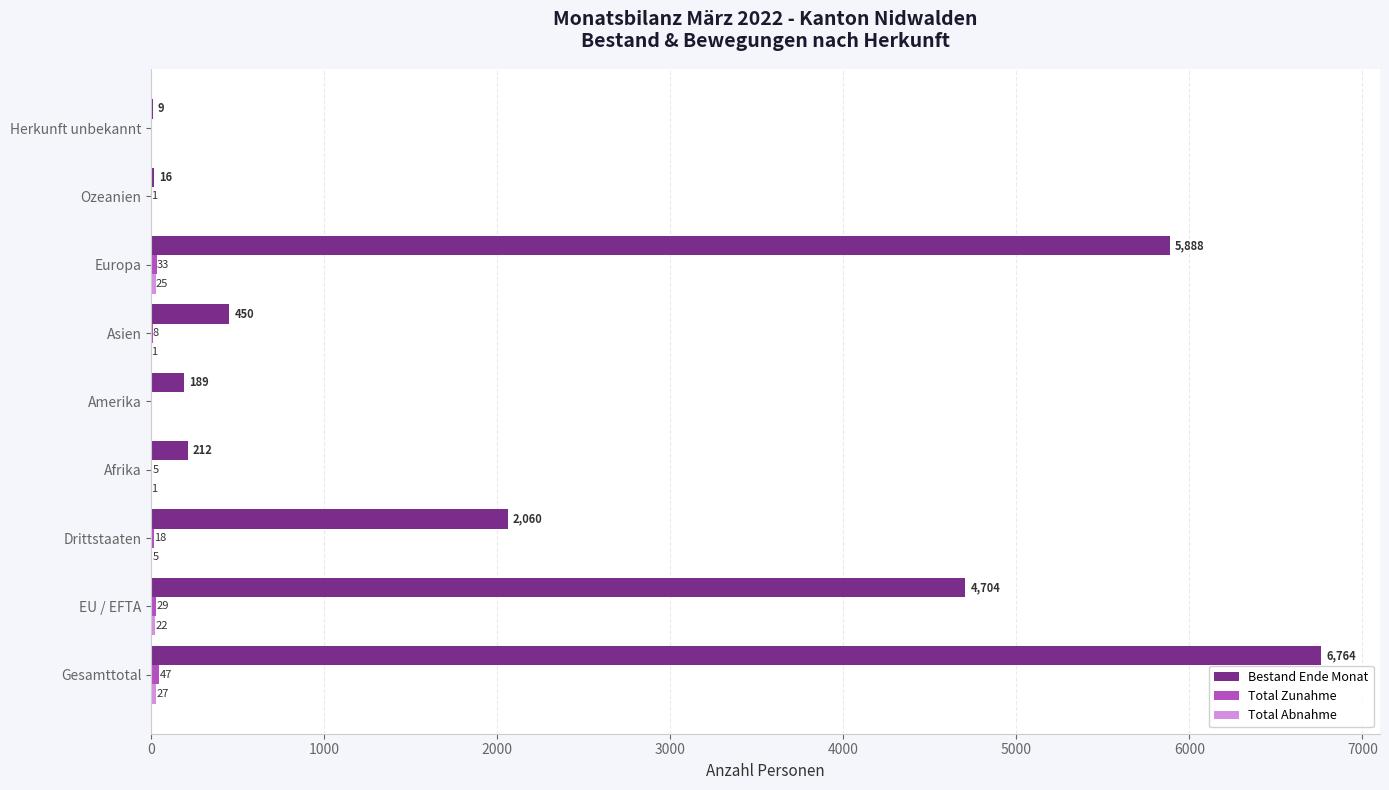

What is the sum of all Bestand Ende Monat values?

20292